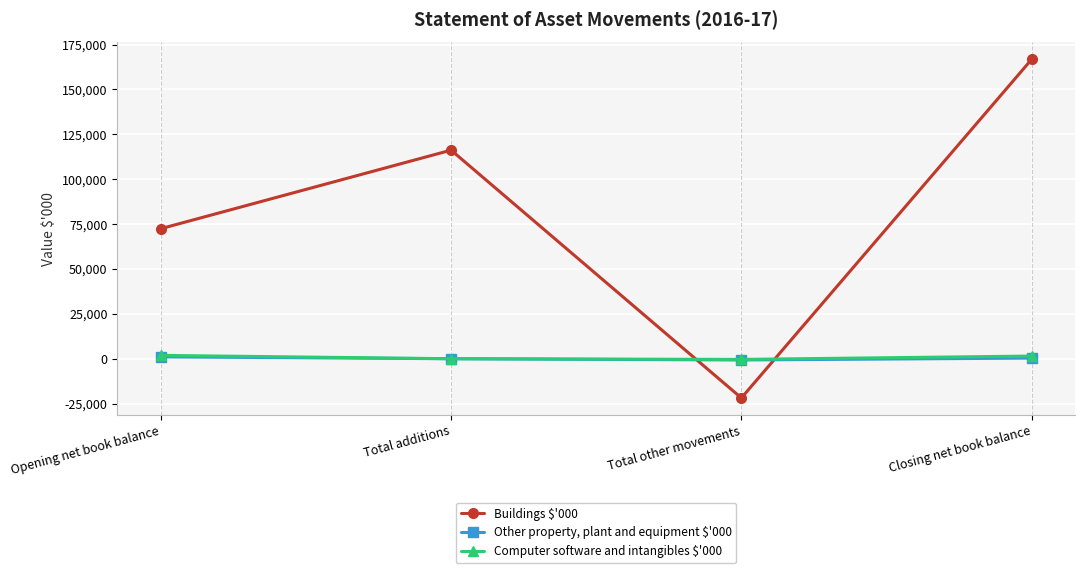

How many times do Buildings $'000 and Computer software and intangibles $'000 cross each other?

2